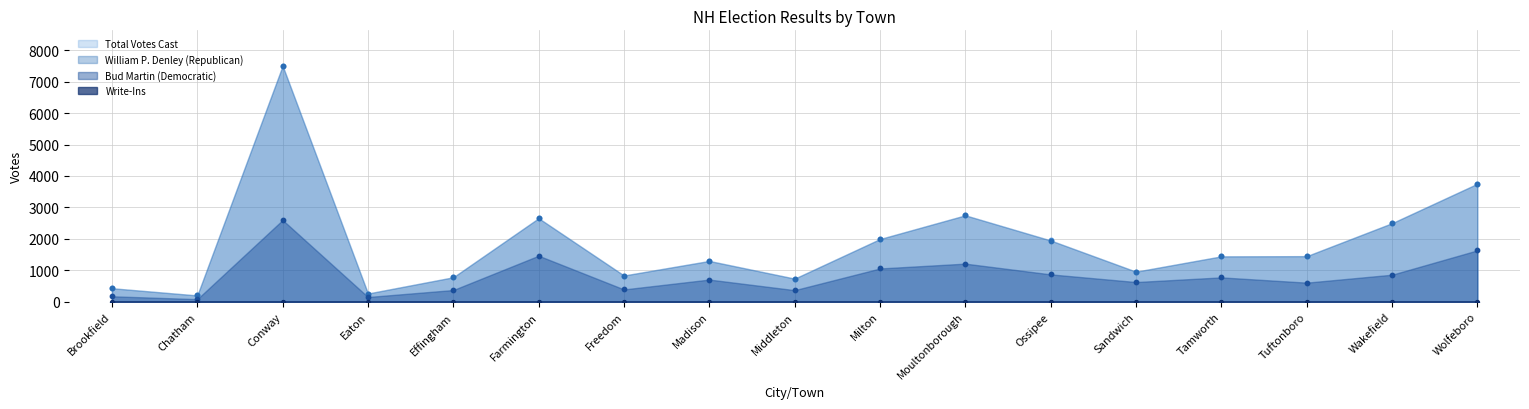

Which series has the largest Y range (max minus min)?

William P. Denley (Republican)